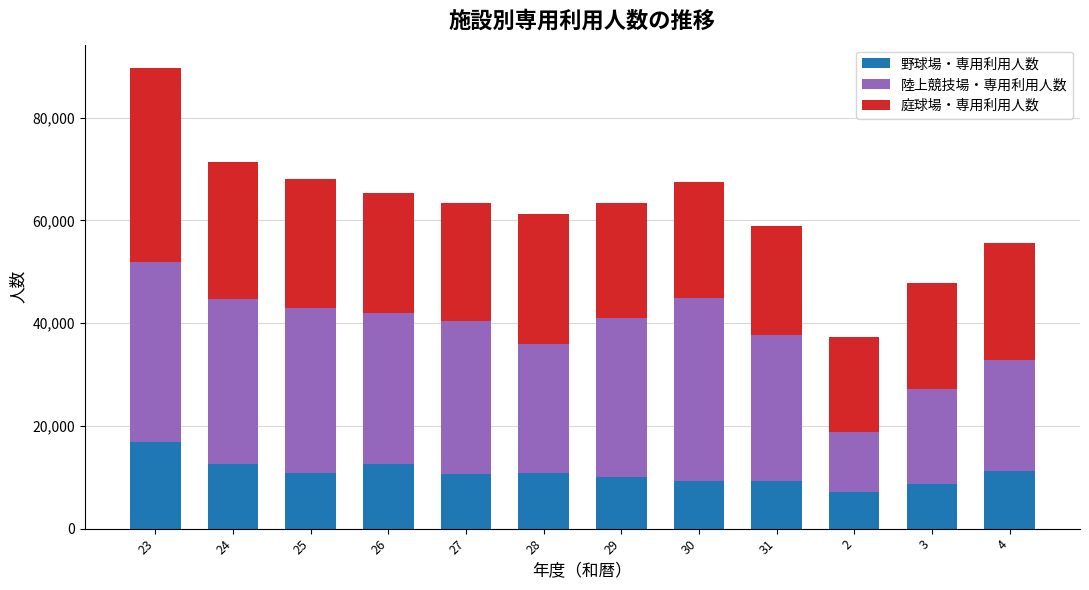

What is the minimum value for 野球場・専用利用人数?

7132